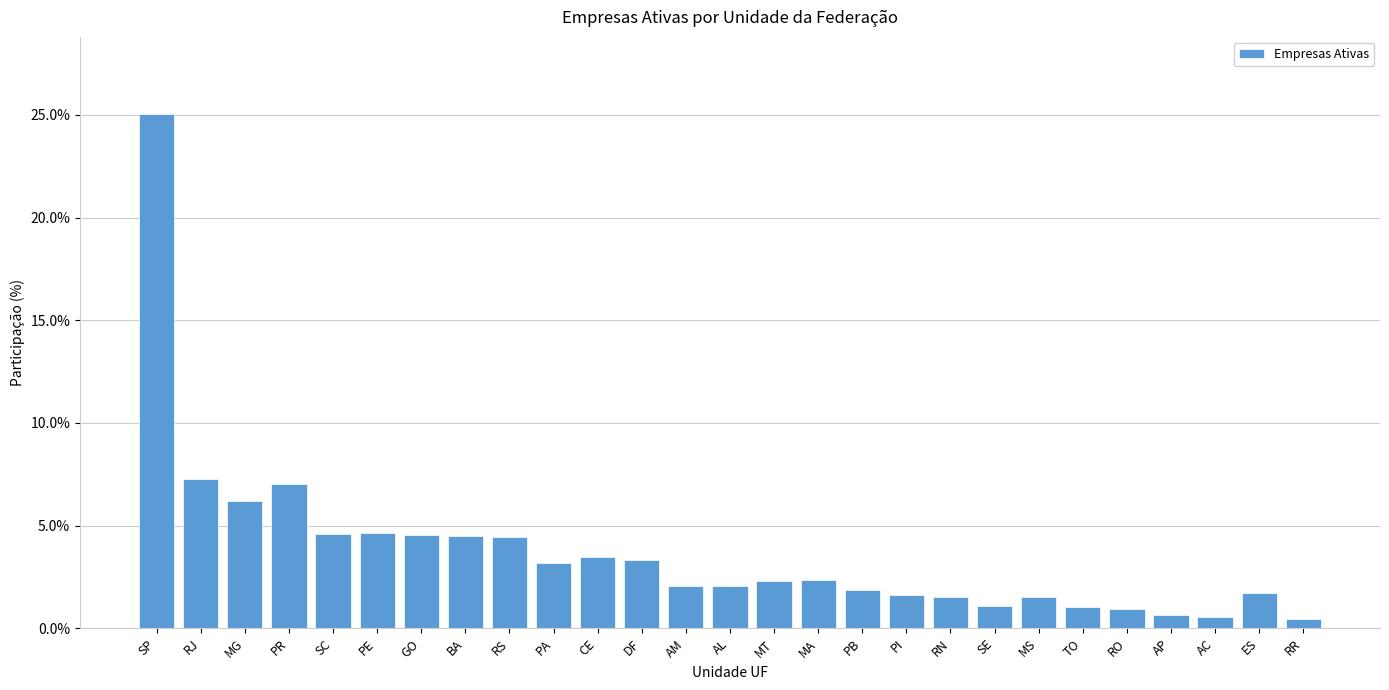

At which label is the value closest to 12?

RJ